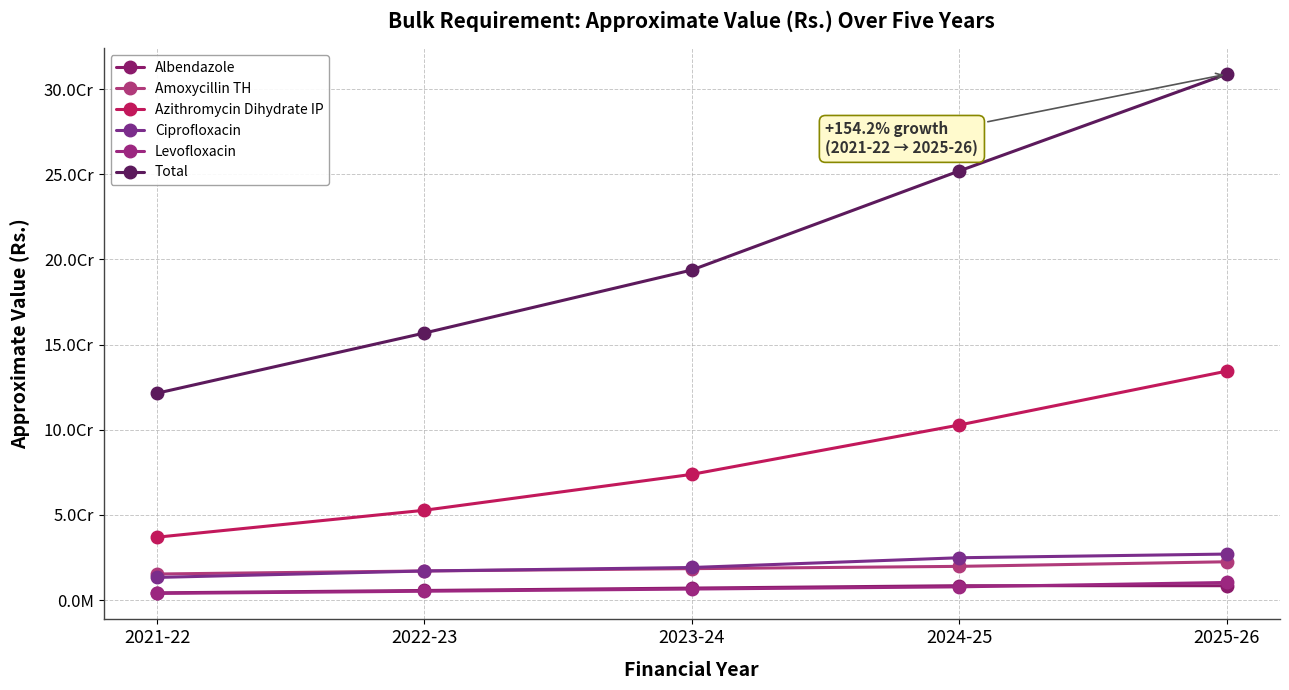

Rank the series at 2023-24 from lowest to highest value.

Levofloxacin, Albendazole, Amoxycillin TH, Ciprofloxacin, Azithromycin Dihydrate IP, Total